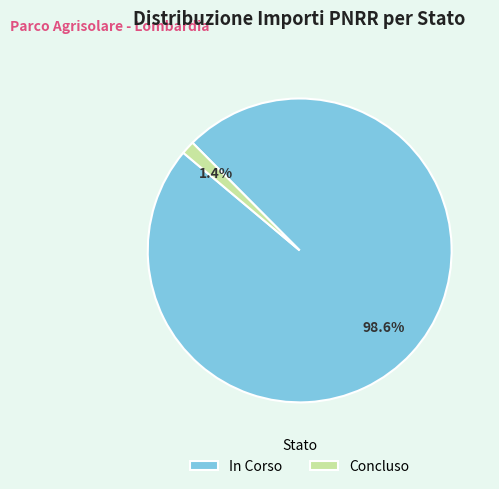

What is the largest slice in the pie chart?

In Corso